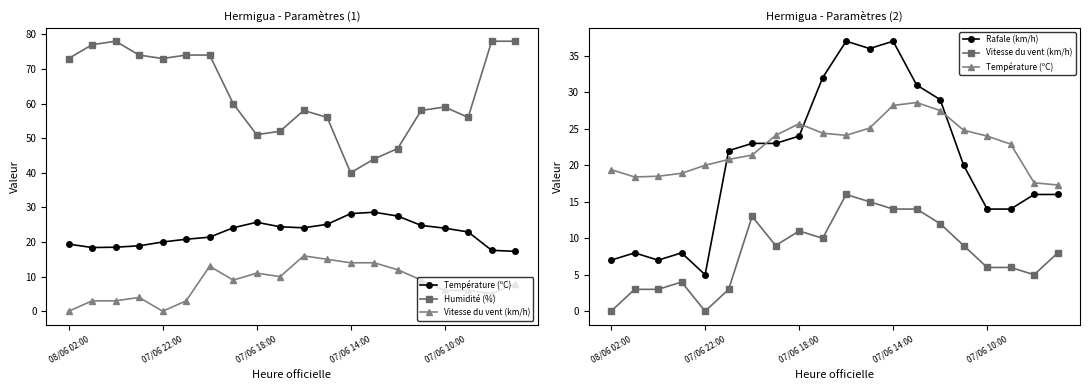

What value does the Rafale (km/h) series have at 07/06 18:00?

24.0